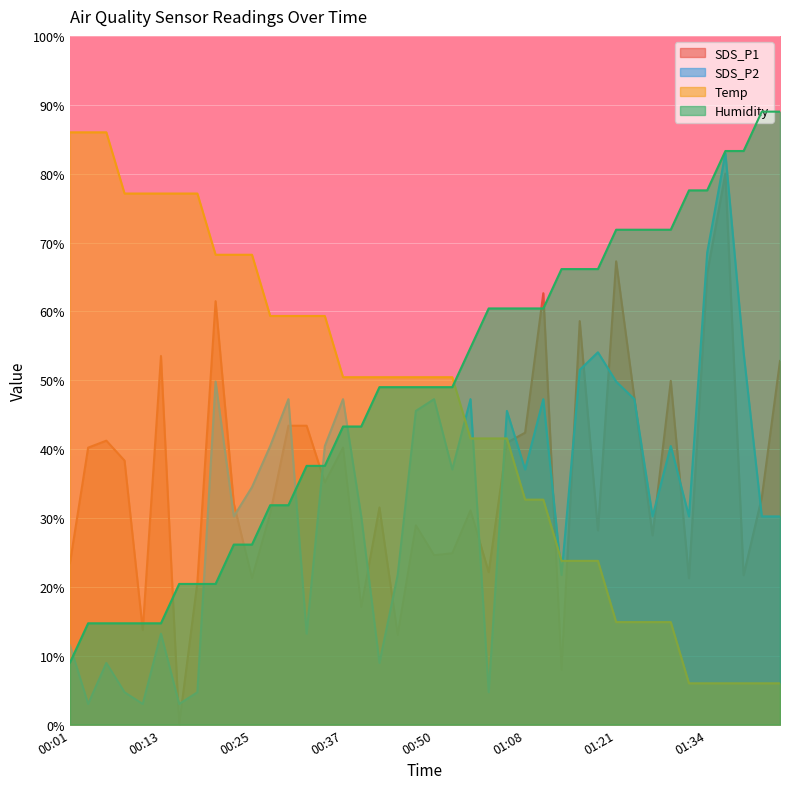

What is the sum of the Humidity values at 01:34 and 00:30?

109.4